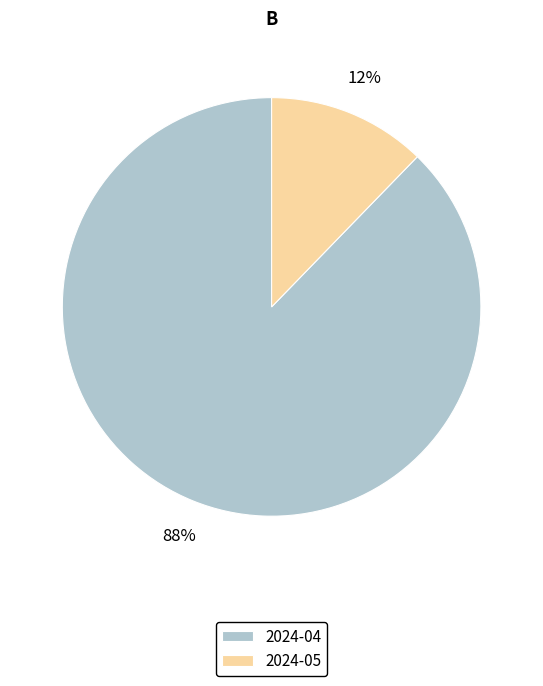

Do 2024-04 and 2024-05 together represent more than half of the pie?

Yes